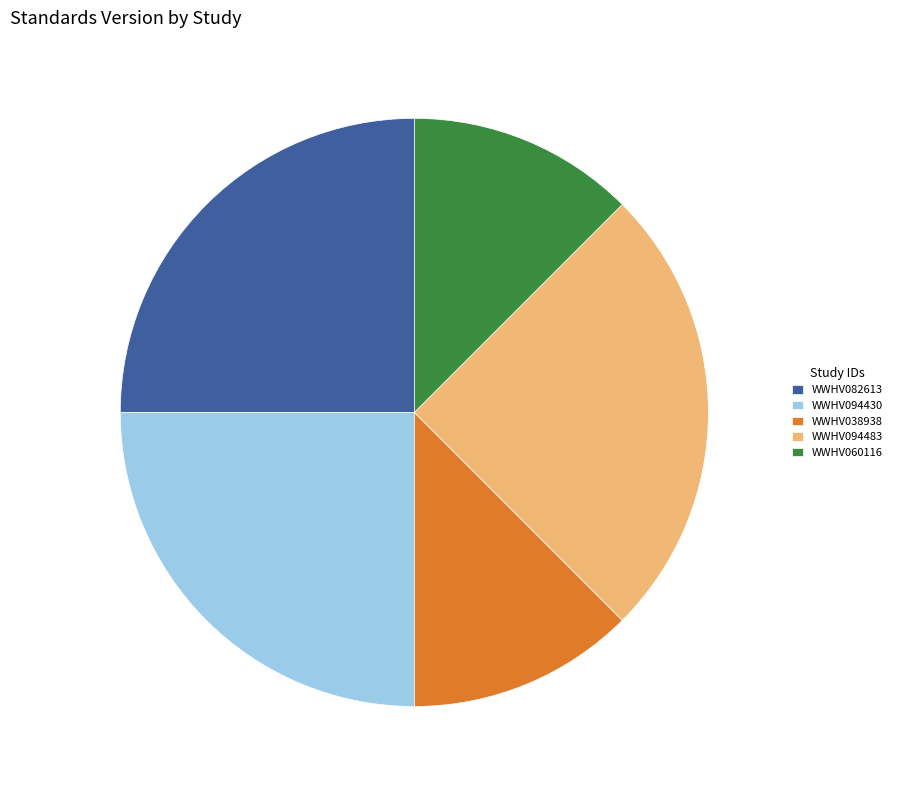

True or false: WWHV060116 accounts for 12% of the total.

True